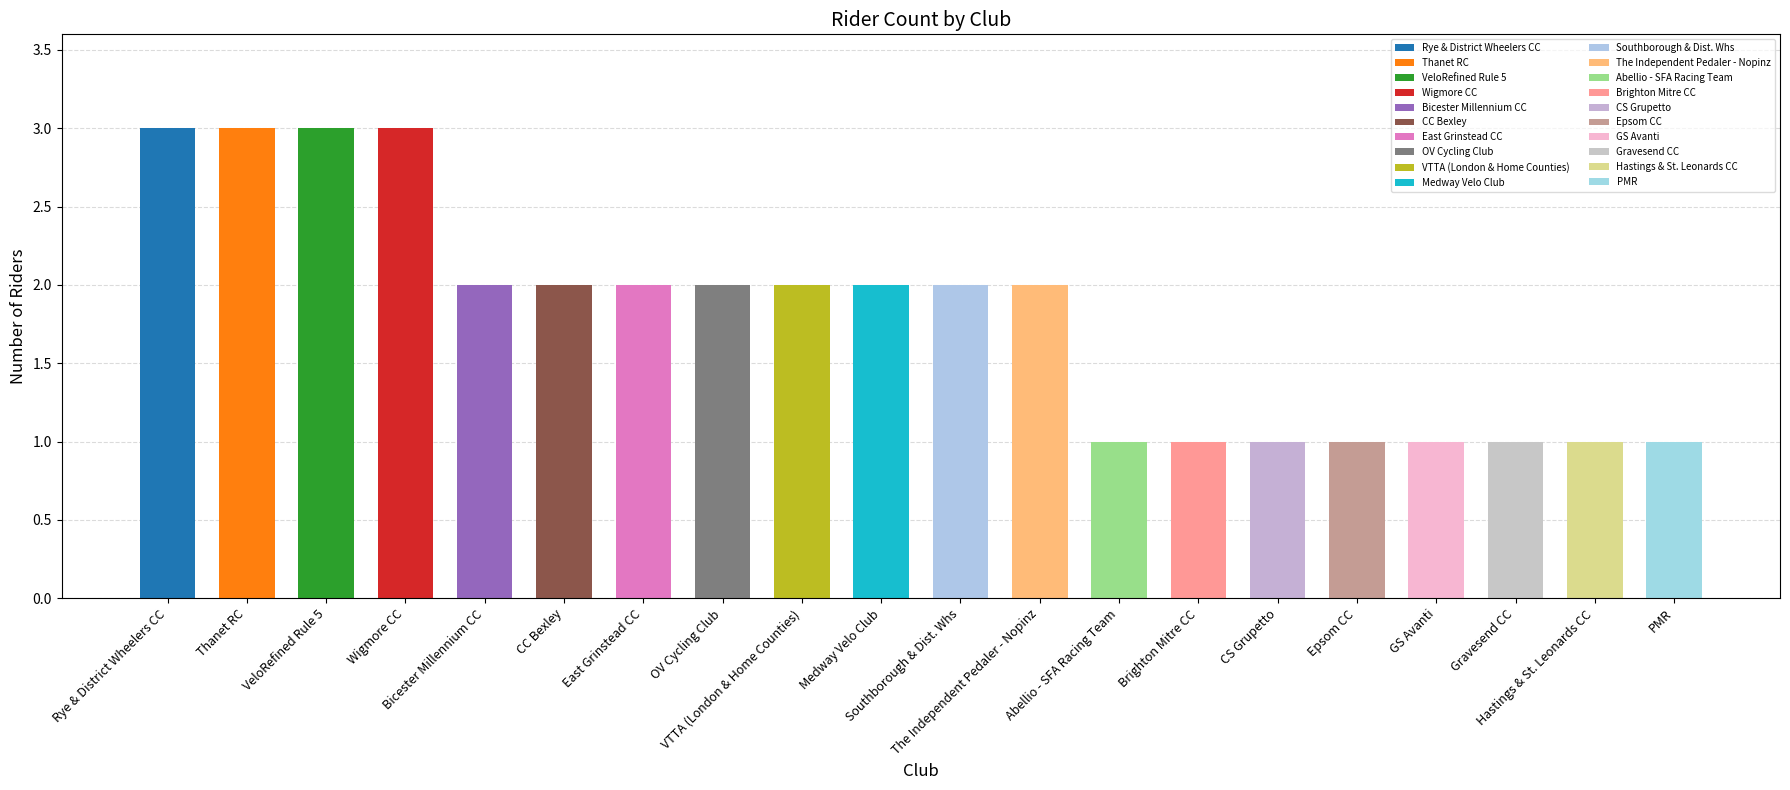

Rank the categories by value from lowest to highest.

Abellio - SFA Racing Team, Brighton Mitre CC, CS Grupetto, Epsom CC, GS Avanti, Gravesend CC, Hastings & St. Leonards CC, PMR, Bicester Millennium CC, CC Bexley, East Grinstead CC, OV Cycling Club, VTTA (London & Home Counties), Medway Velo Club, Southborough & Dist. Whs, The Independent Pedaler - Nopinz, Rye & District Wheelers CC, Thanet RC, VeloRefined Rule 5, Wigmore CC